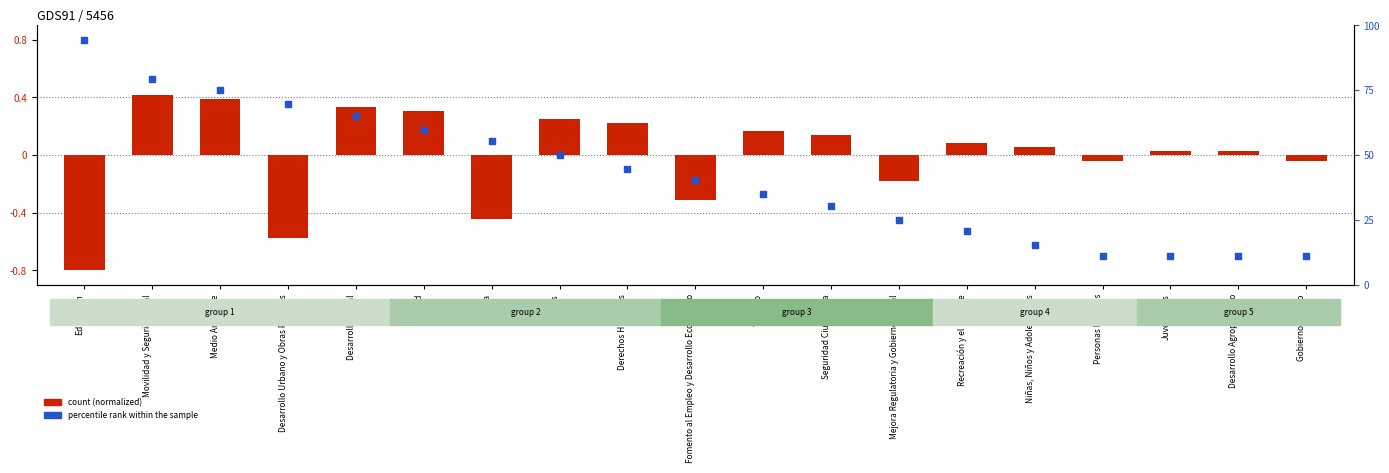

Is the value of percentile rank at Turismo greater than the value of count (normalized) at Desarrollo Agropecuario?

No